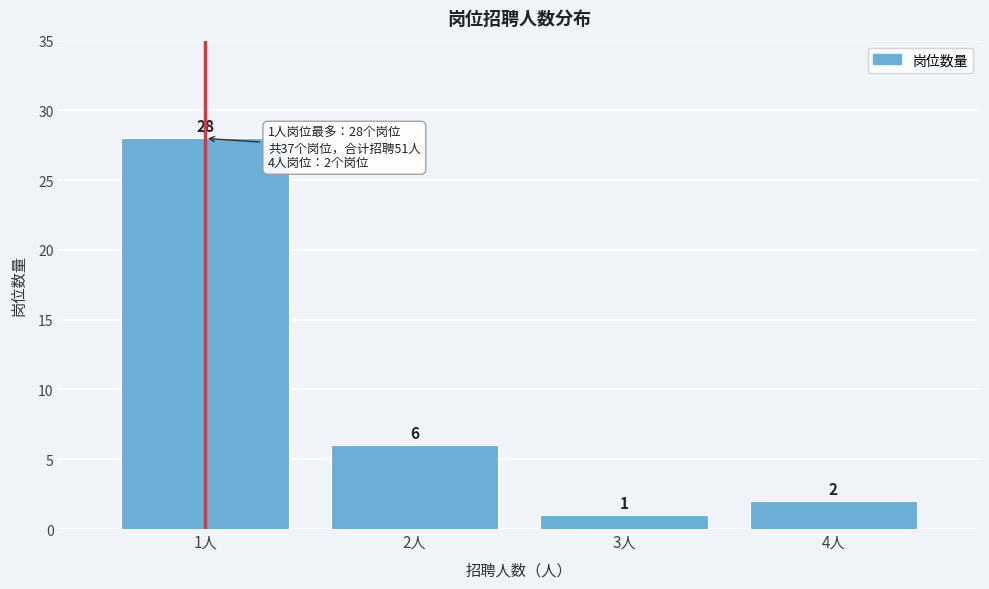

Over which range of the x-axis is the bar tallest?

0.5 to 1.5